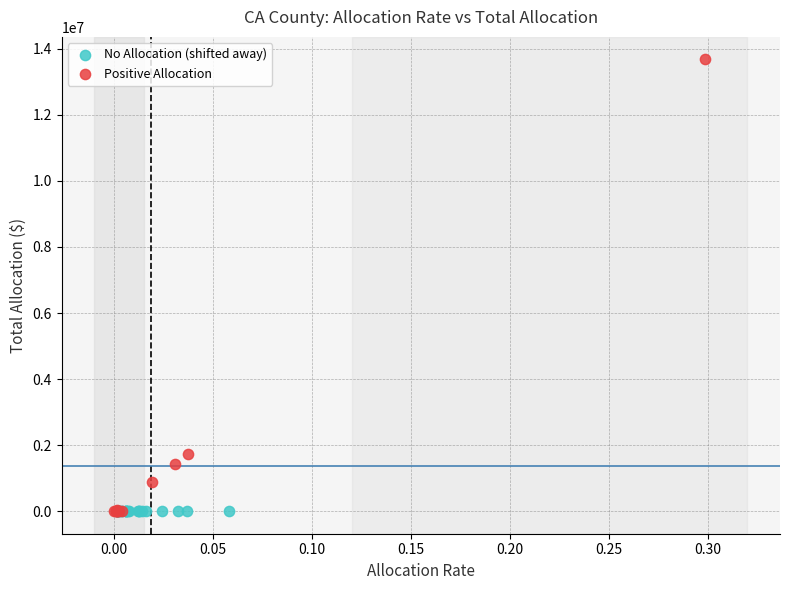

Which series reaches the maximum Y coordinate?

Positive Allocation